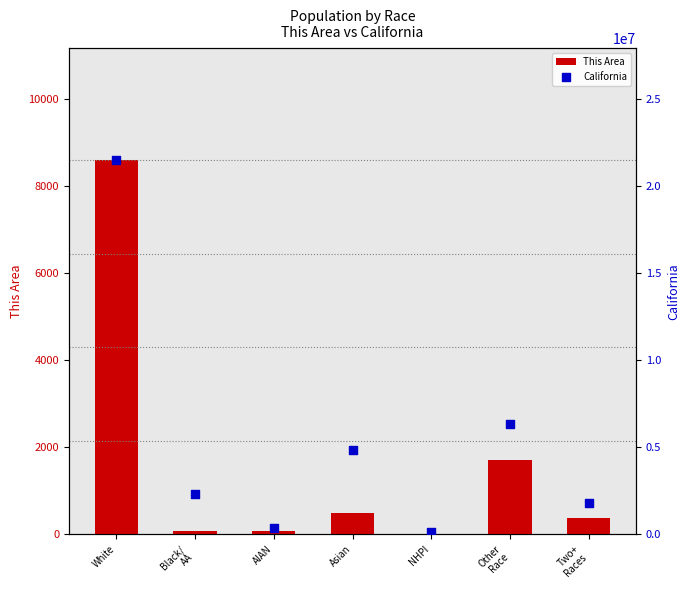

Is the value of California at Asian greater than the value of This Area at Black/
AA?

Yes